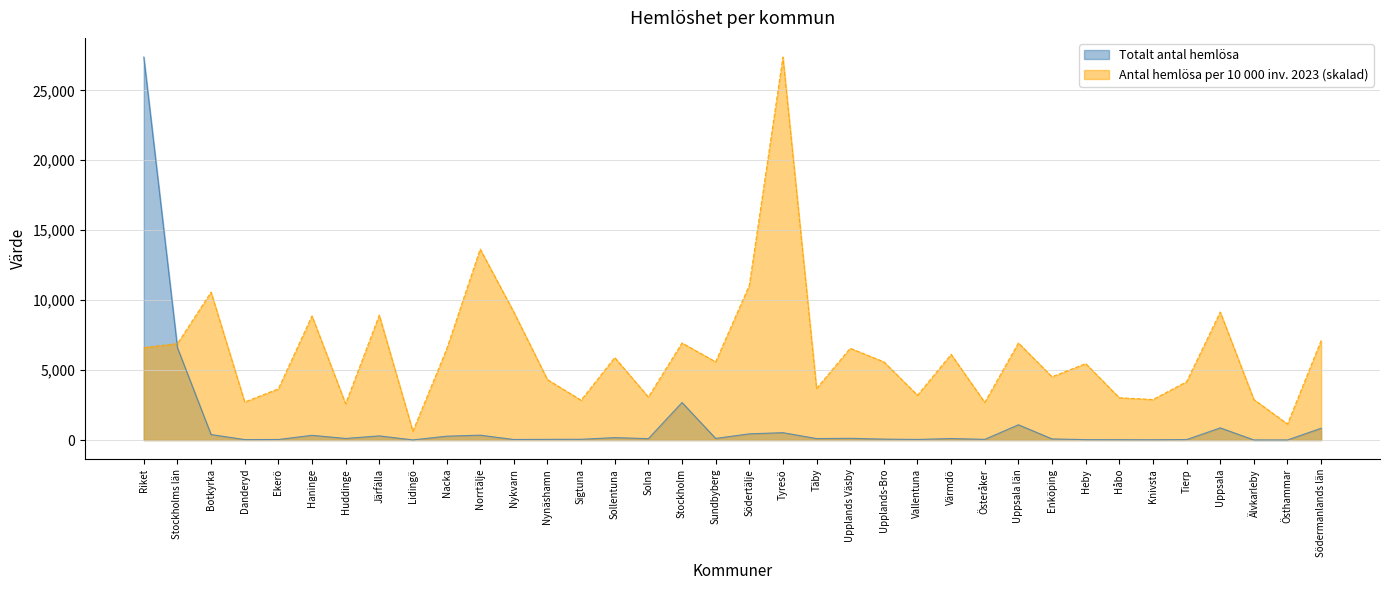

At how many categories does at least one series exceed 9405?

5